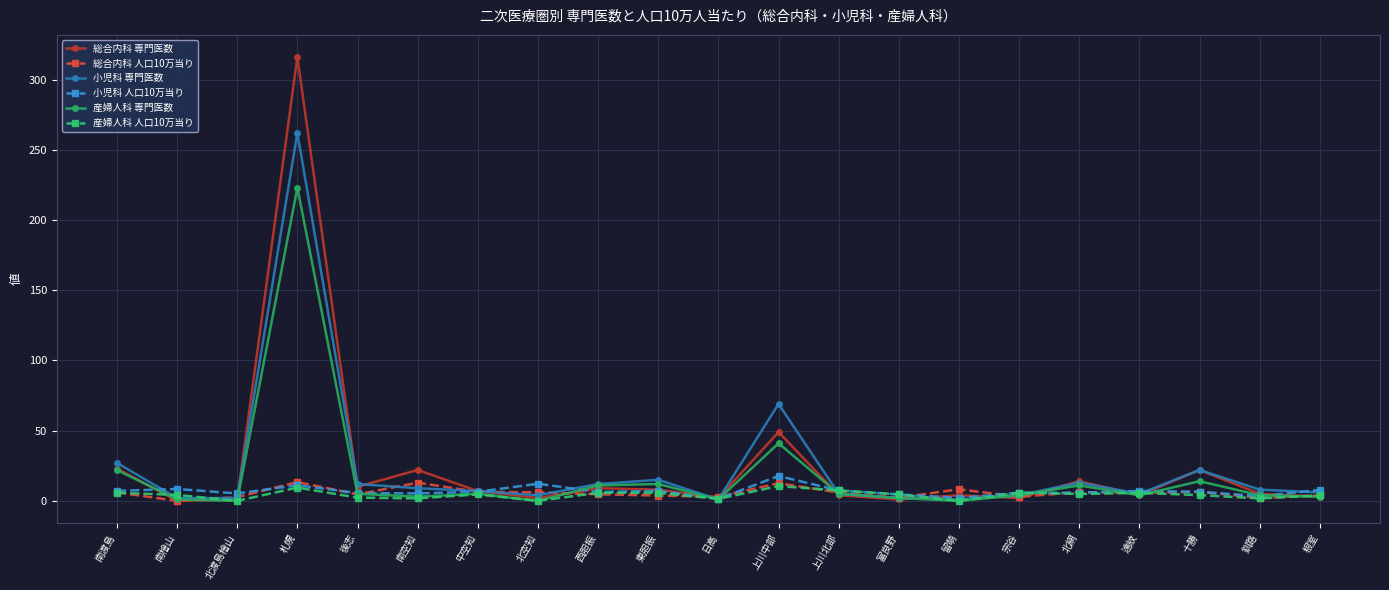

Where is the first local minimum for 小児科 人口10万当り?

北渡島檜山